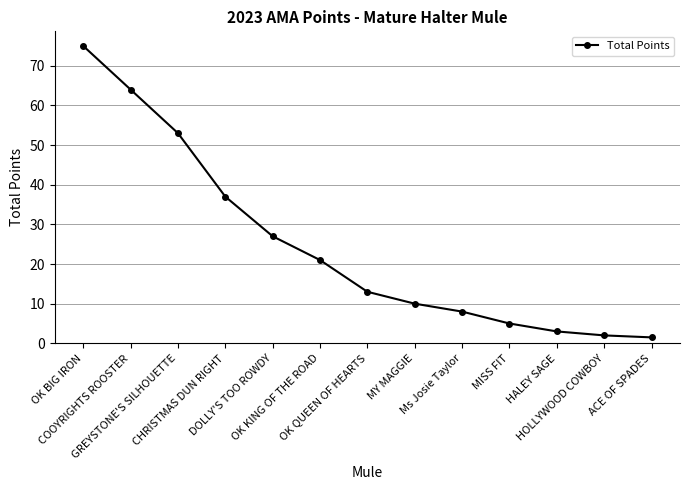

True or false: there are more than 0 points higher than both neighbors.

False